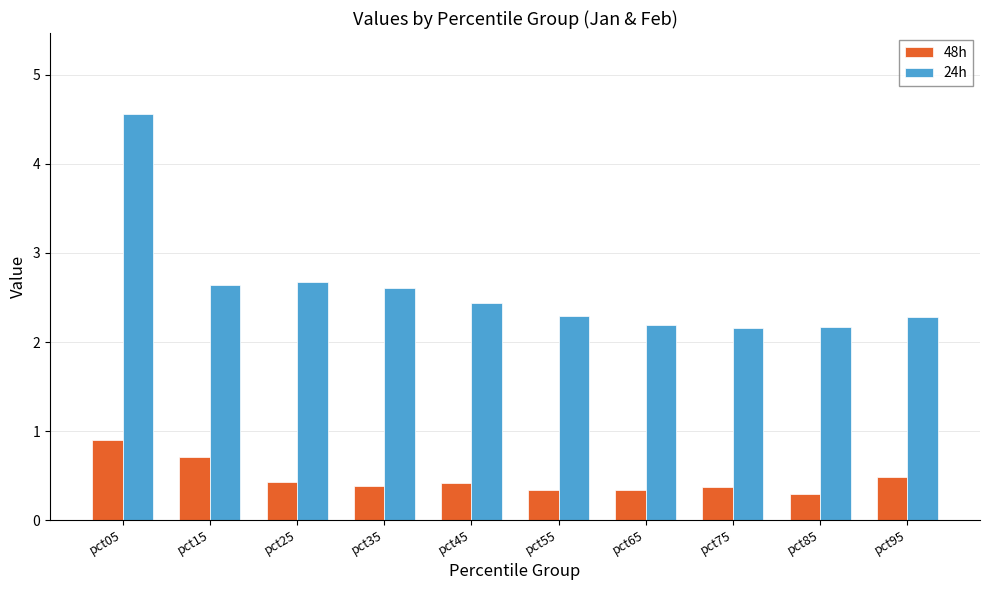

What is the value of the 48h bar at the 6th from the left?

0.3